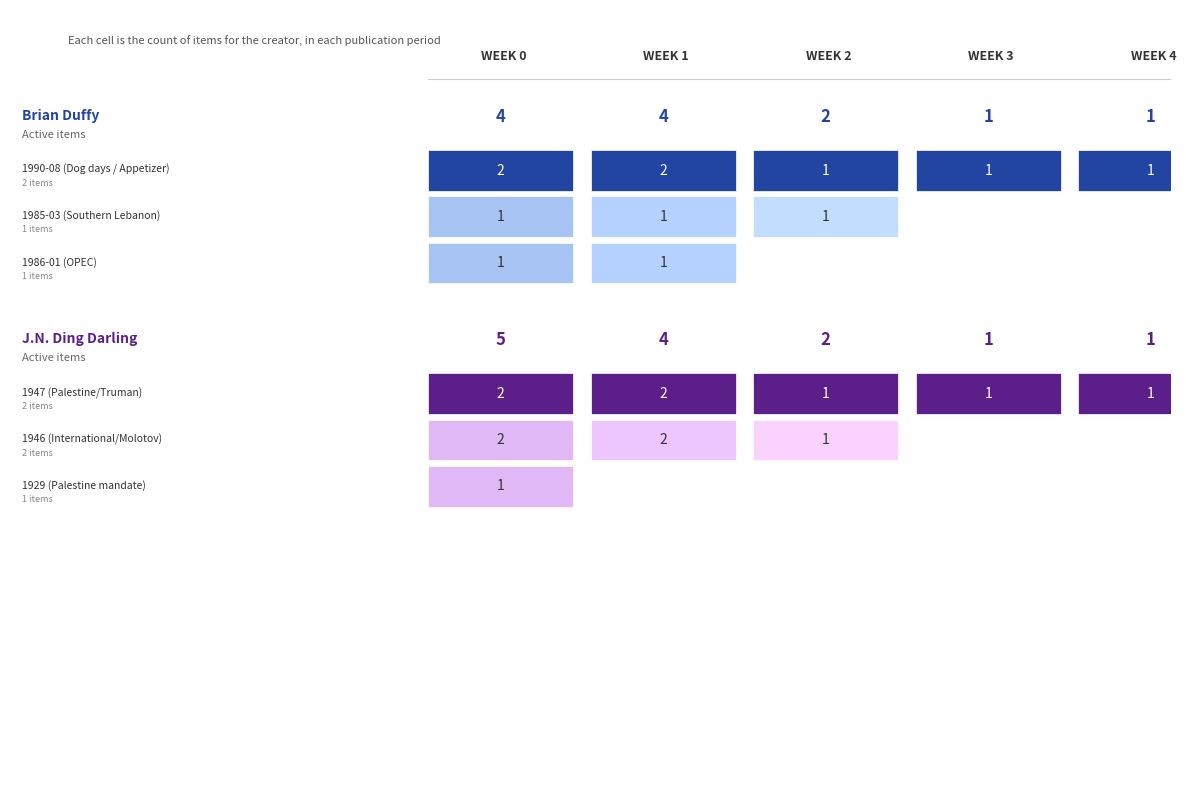

Is this an area chart (filled region under the line)?

No